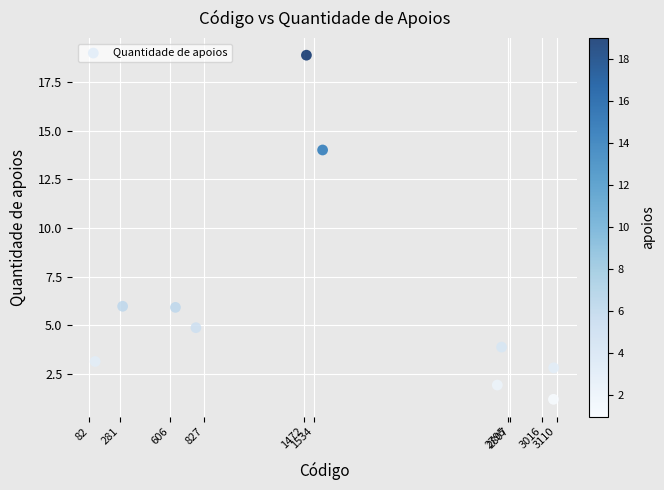

What is the range of X values (max minus min)?

2970.8